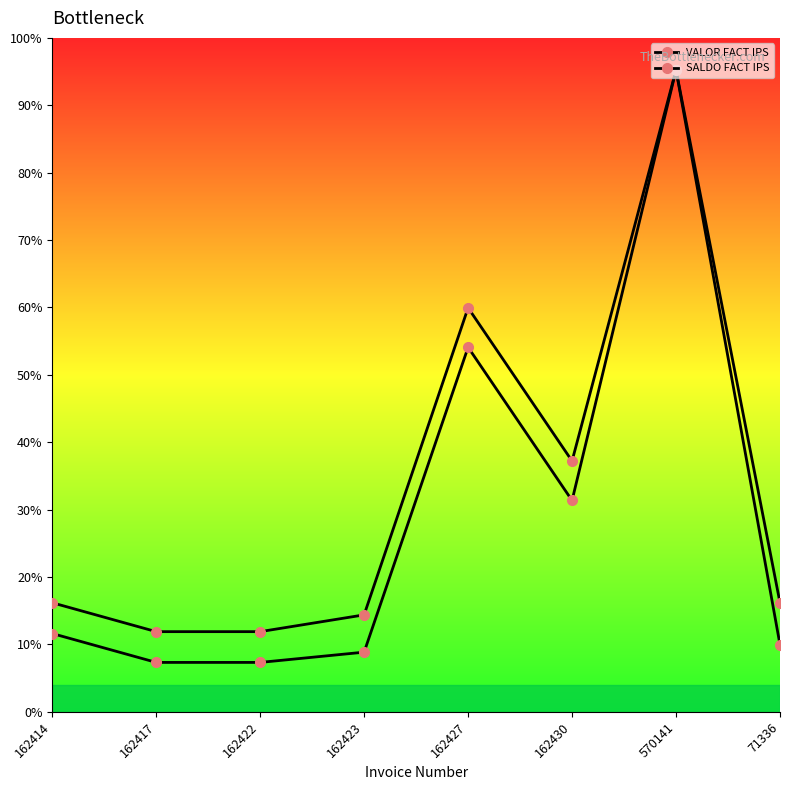

What is the label of the 4th point from the right?

162427